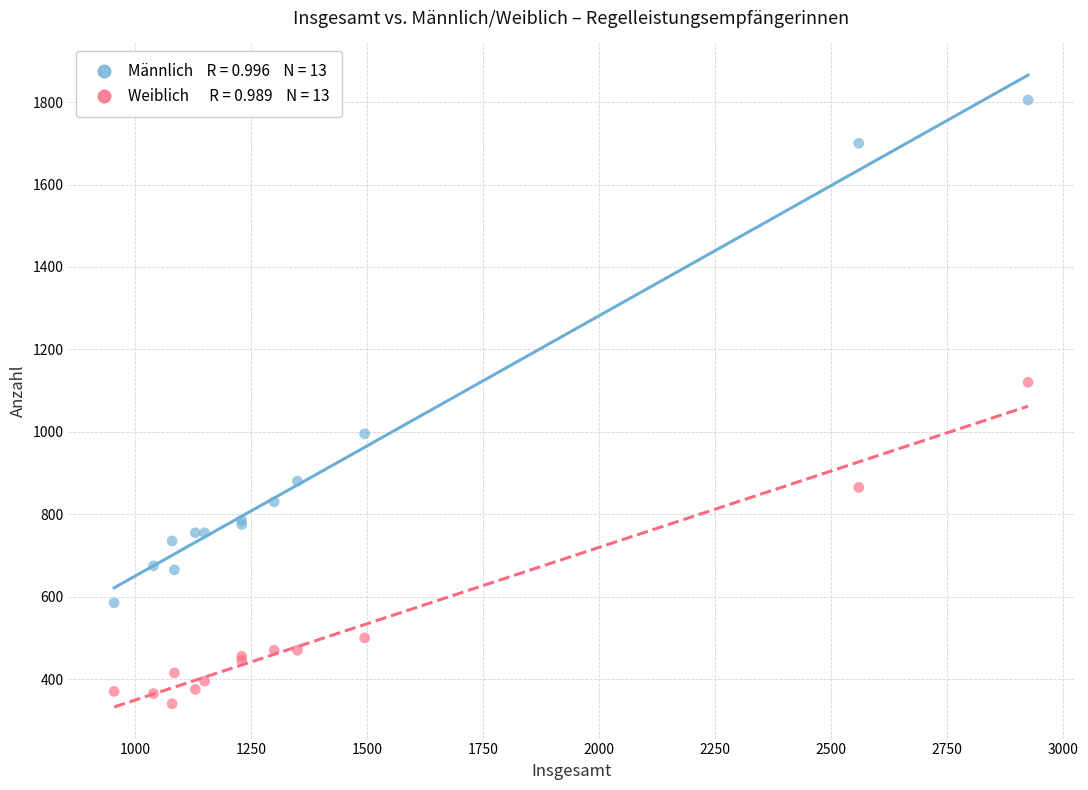

Across all series, what Y value is closest to 1072?

1120